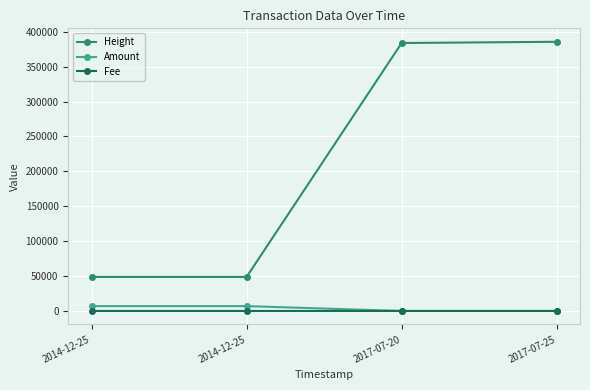

Does the chart have visible grid lines?

Yes